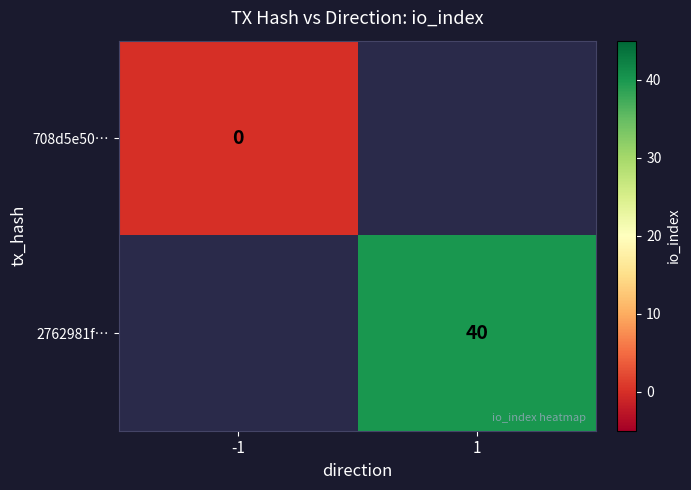

Is it true that 2762981f… equals 17 at 1?

False